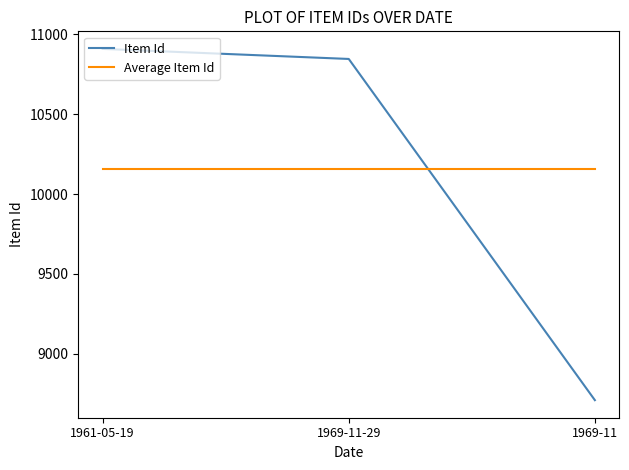

What is the lowest value of the Average Item Id series?

10154.7